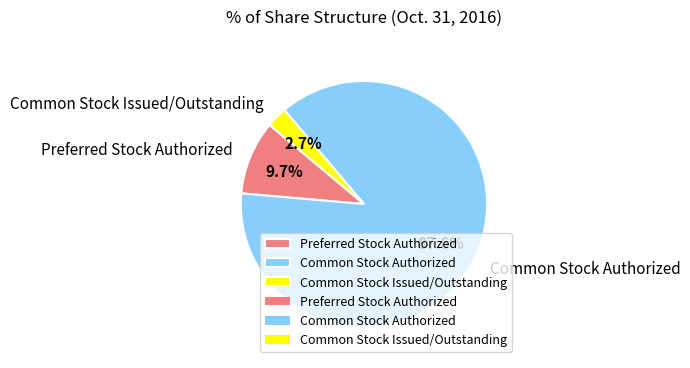

Do Common Stock Authorized and Preferred Stock Authorized together represent more than half of the pie?

Yes